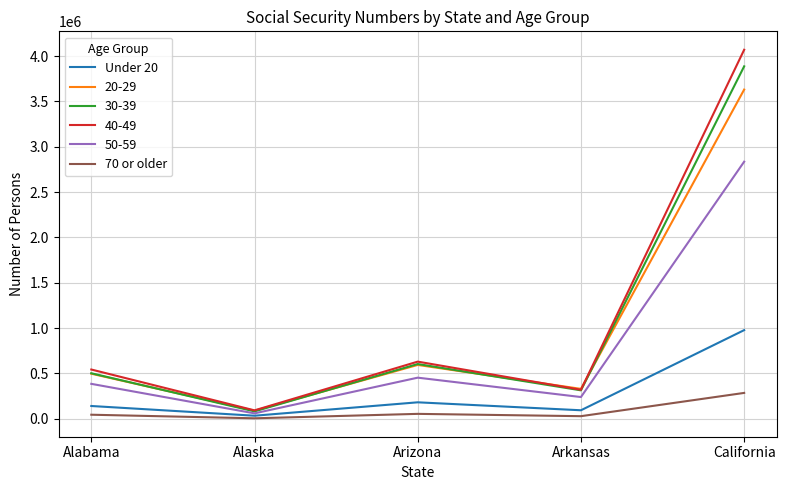

The value of Under 20 at Arizona is 180679. True or false?

True